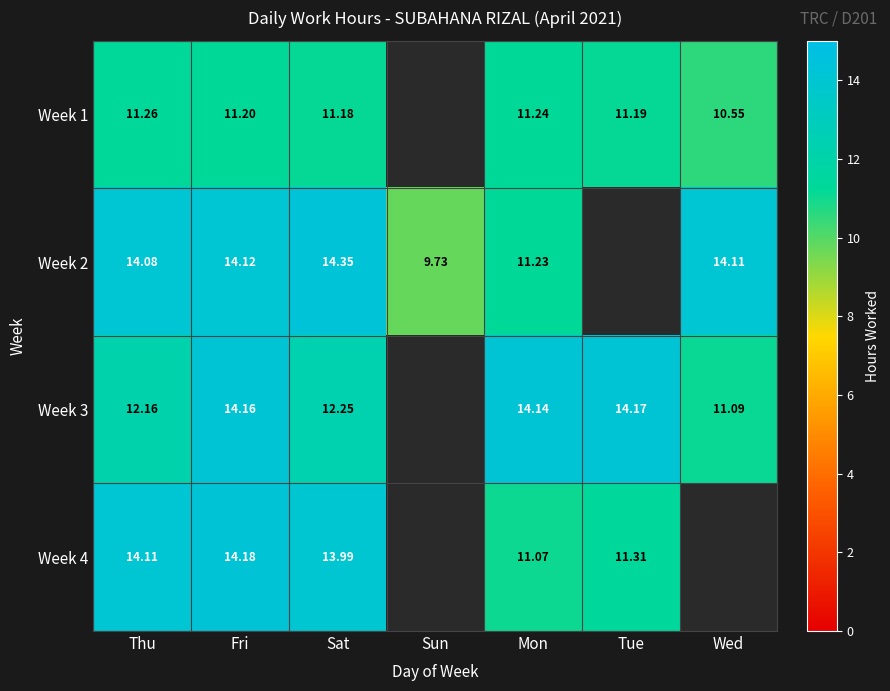

At how many categories does at least one series exceed 12?

6